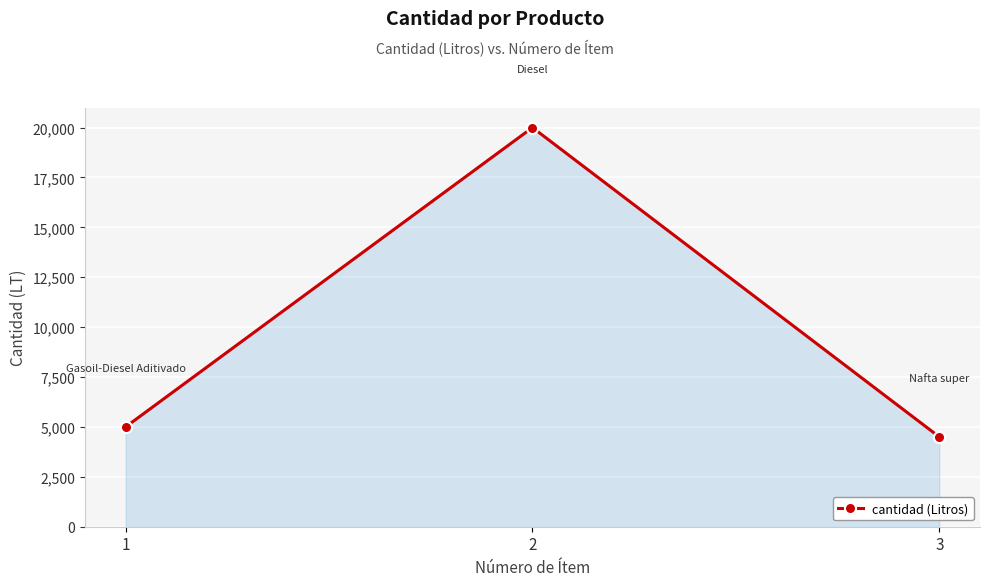

What is the value of the 2nd point from the left?

20000